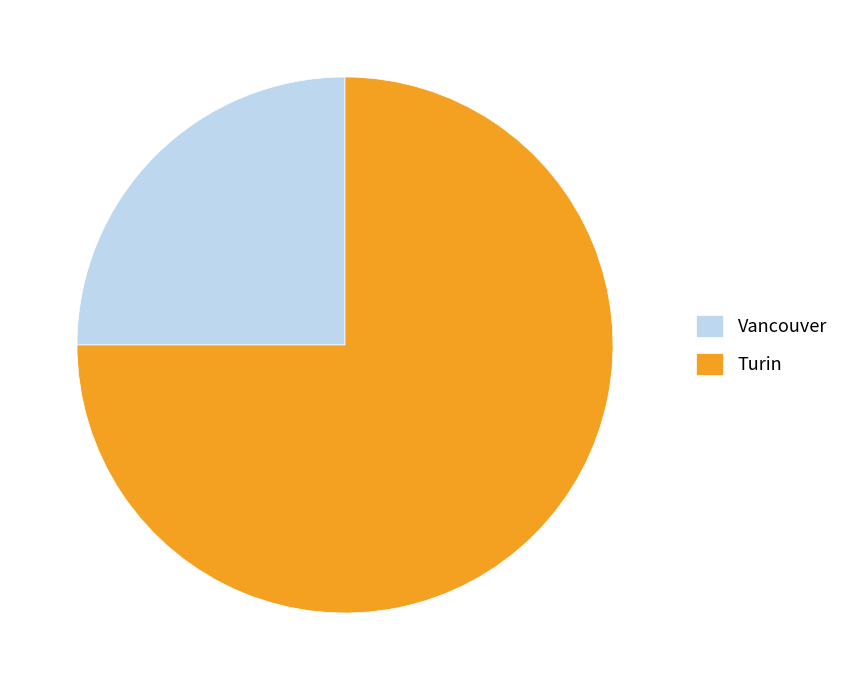

Rank the categories by value from lowest to highest.

Vancouver, Turin